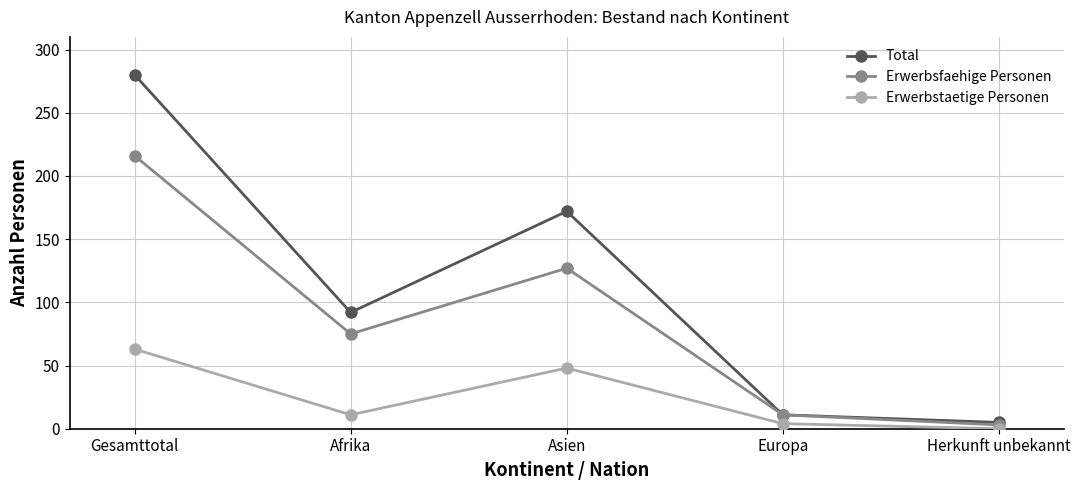

What is the average value of the Erwerbsfaehige Personen series?

86